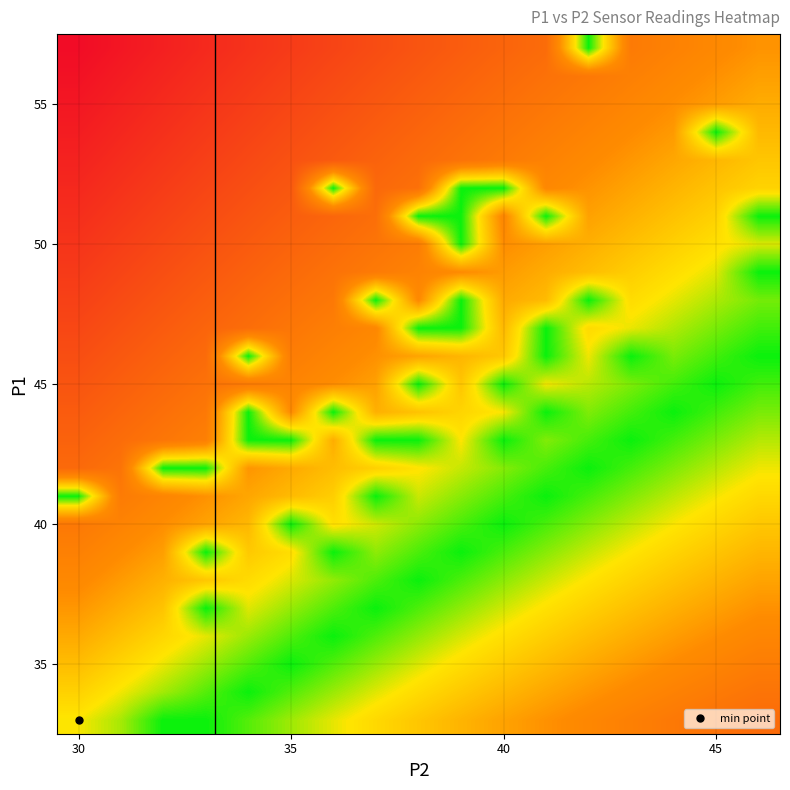

At which category is the sum across all series the highest?

30